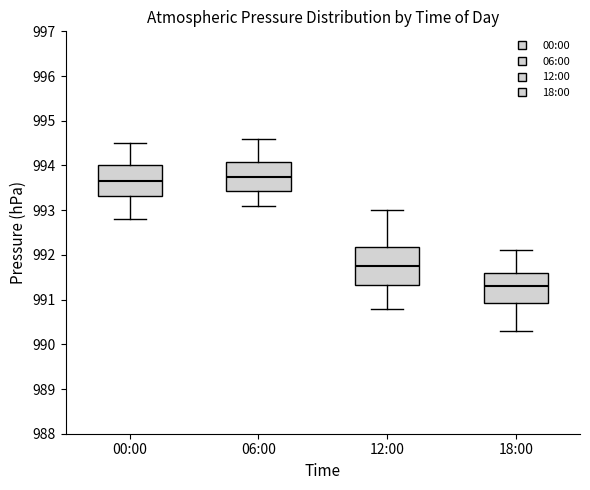

Reading left to right, transcribe this box plot: for each box, give where its median line is, the range the box spans, and where its two whiskers end, as read against the y-axis. The values are not printed on the chart, so give them approximately, as read against the axis.

00:00: median 993.7, box 993.3 to 994.0, whiskers 992.8 to 994.5
06:00: median 993.8, box 993.4 to 994.1, whiskers 993.1 to 994.6
12:00: median 991.8, box 991.3 to 992.2, whiskers 990.8 to 993.0
18:00: median 991.3, box 990.9 to 991.6, whiskers 990.3 to 992.1